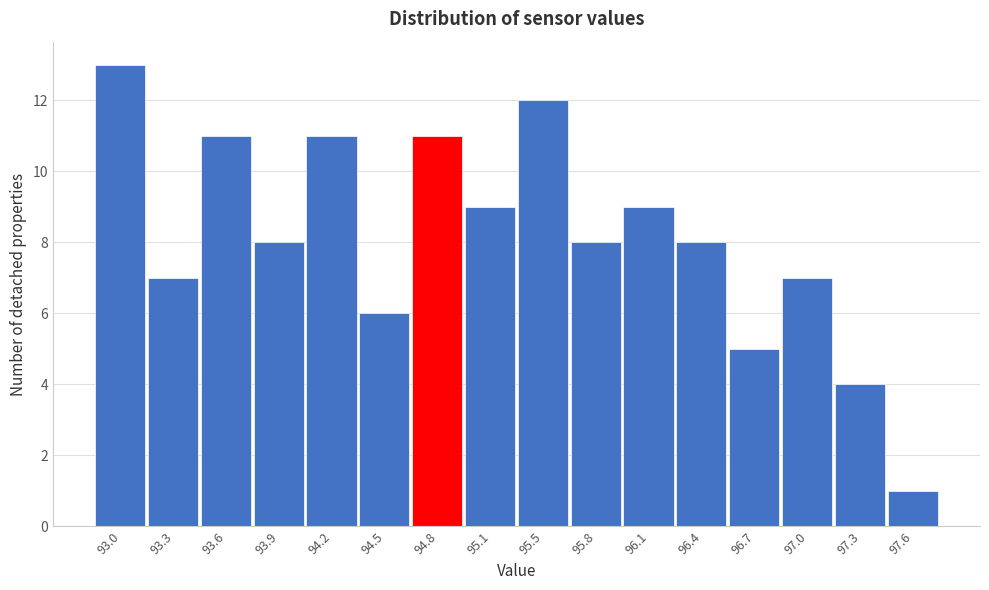

Reading left to right, extract all data points from this chart.

13	7	11	8	11	6	11	9	12	8	9	8	5	7	4	1